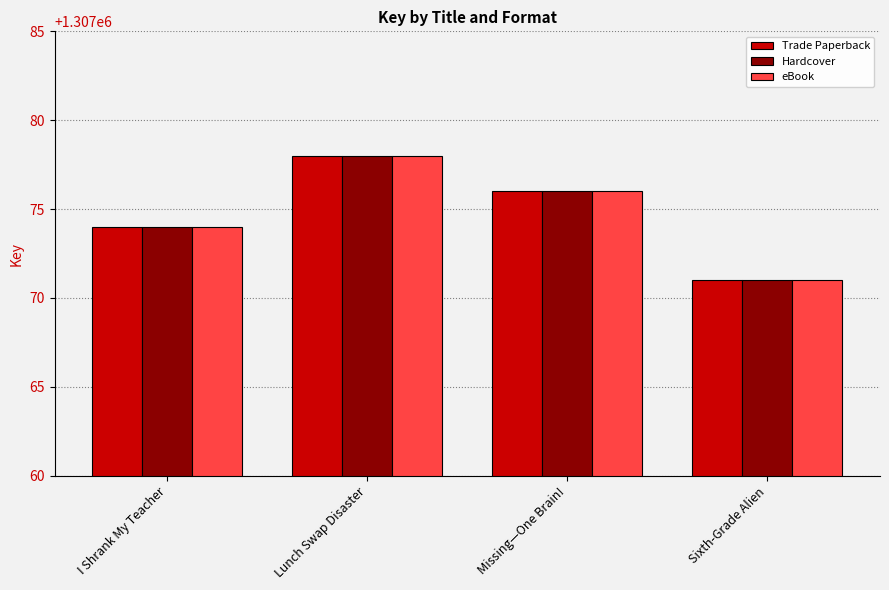

What is the lowest value of the Hardcover series?

1307071